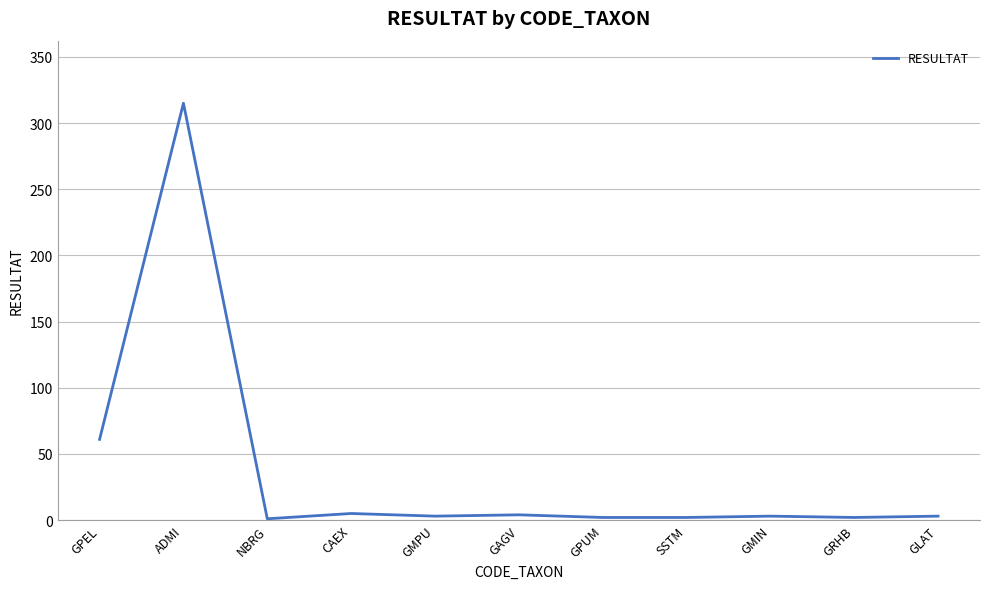

What is the difference between the maximum and minimum values?

314